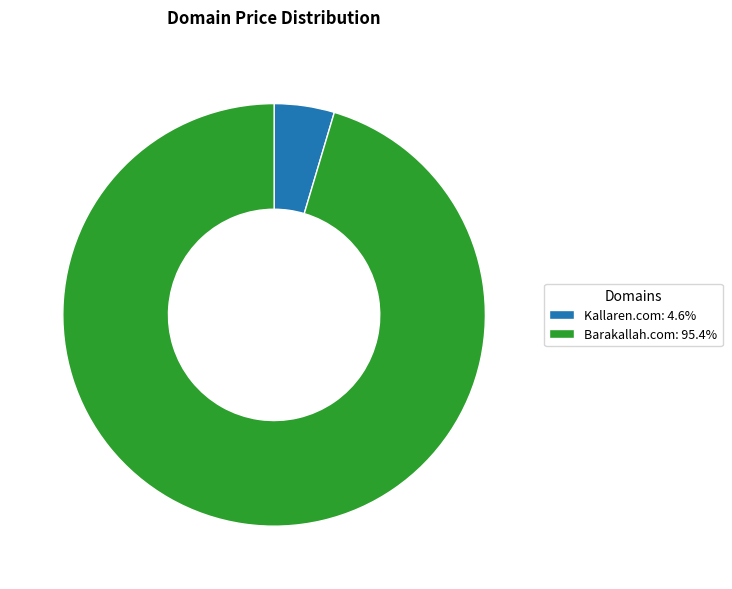

How many segments does this pie chart have?

2